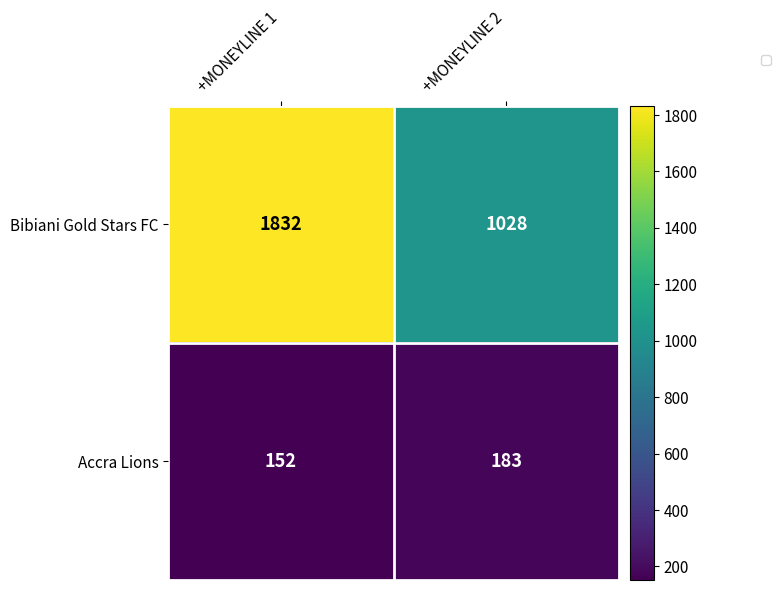

What is the total value across all series at +MONEYLINE 2?

1211